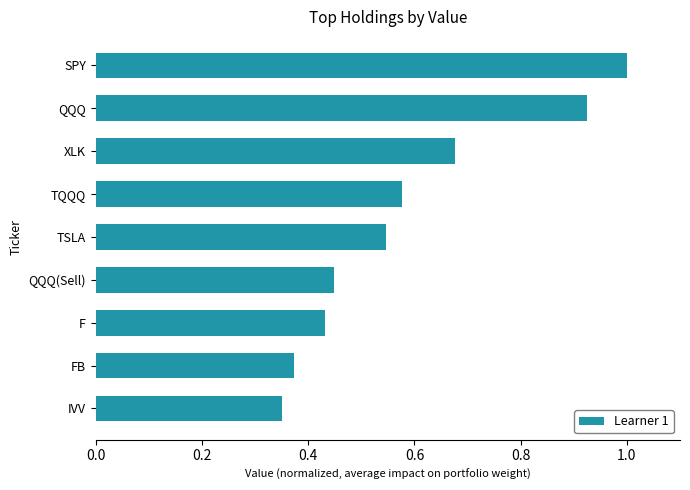

What is the maximum value shown in the chart?

1.0